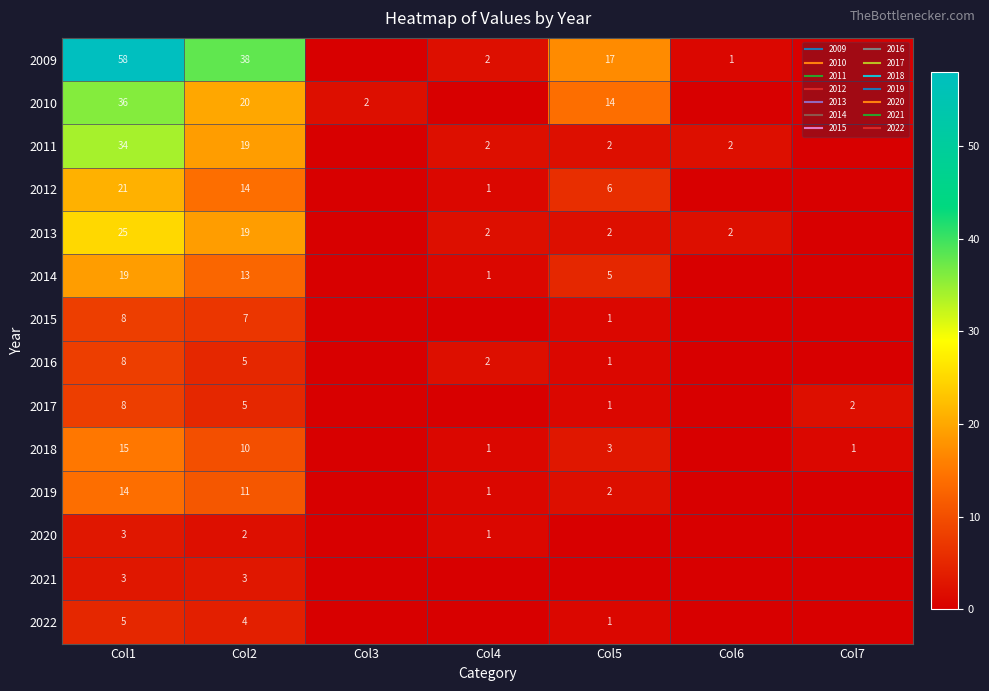

True or false: 2009 has a value of 0 at Col7.

True